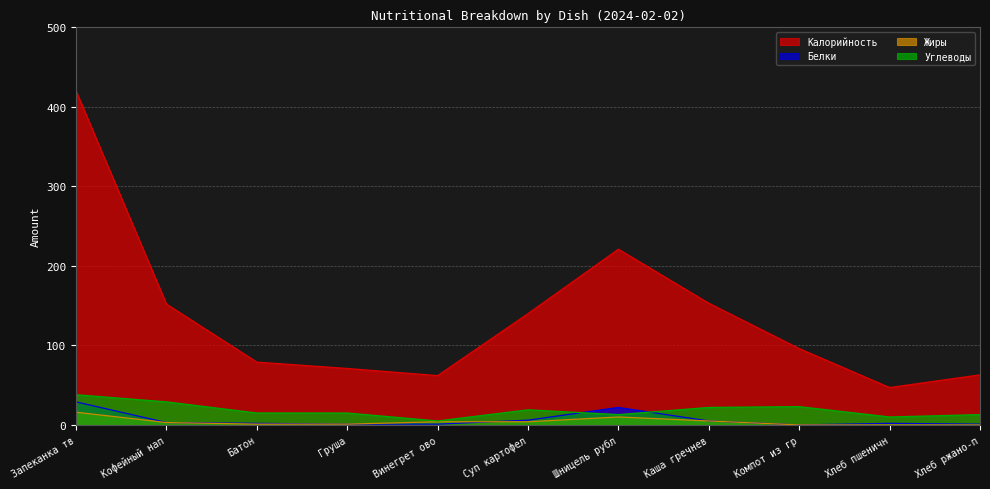

What is the highest value of the Жиры series?

16